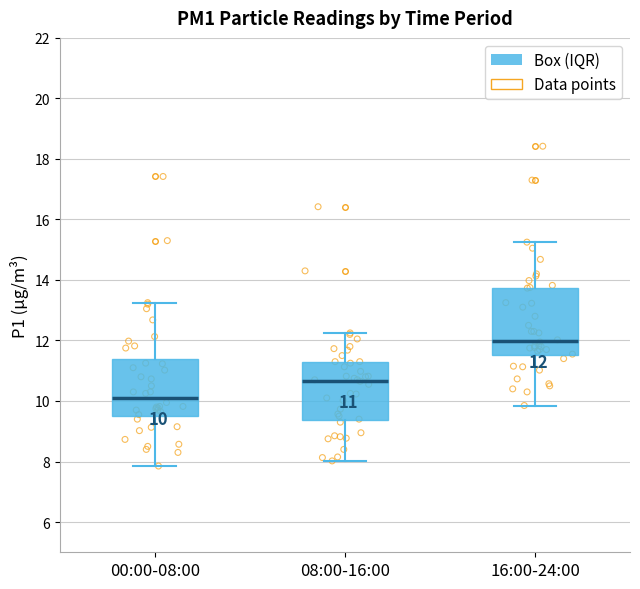

Which box's median line is the lowest?

00:00-08:00